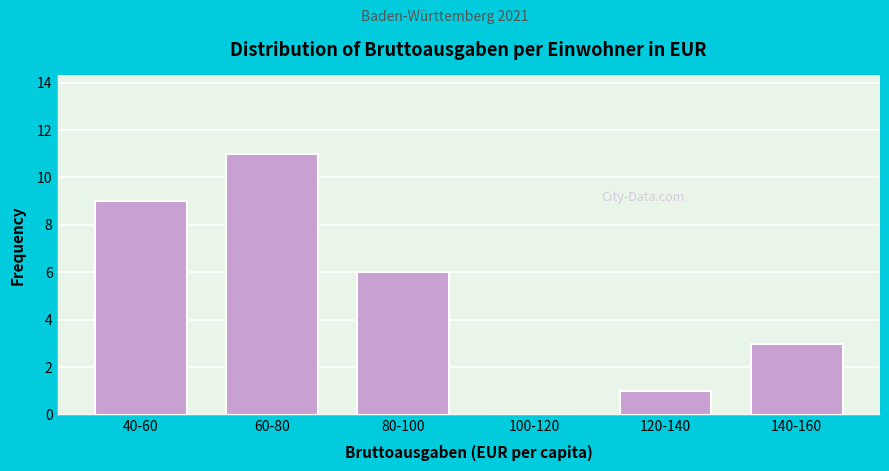

Reading right to left, extract all data points from this chart.

140-160=3	120-140=1	100-120=0	80-100=6	60-80=11	40-60=9